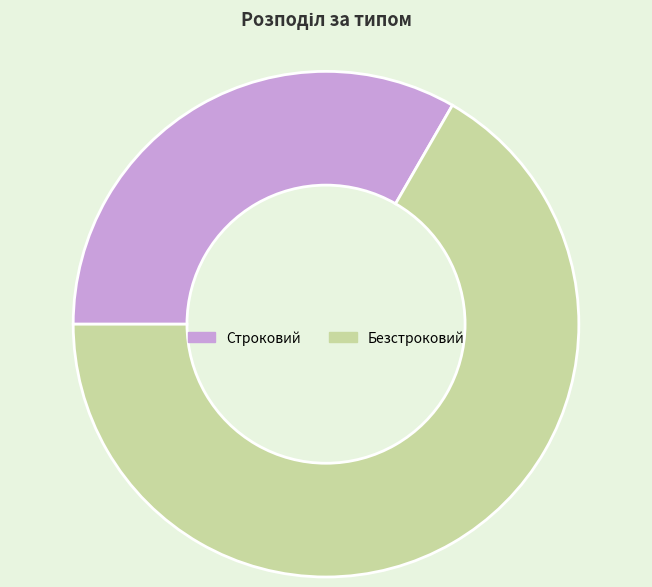

How many segments does this pie chart have?

2